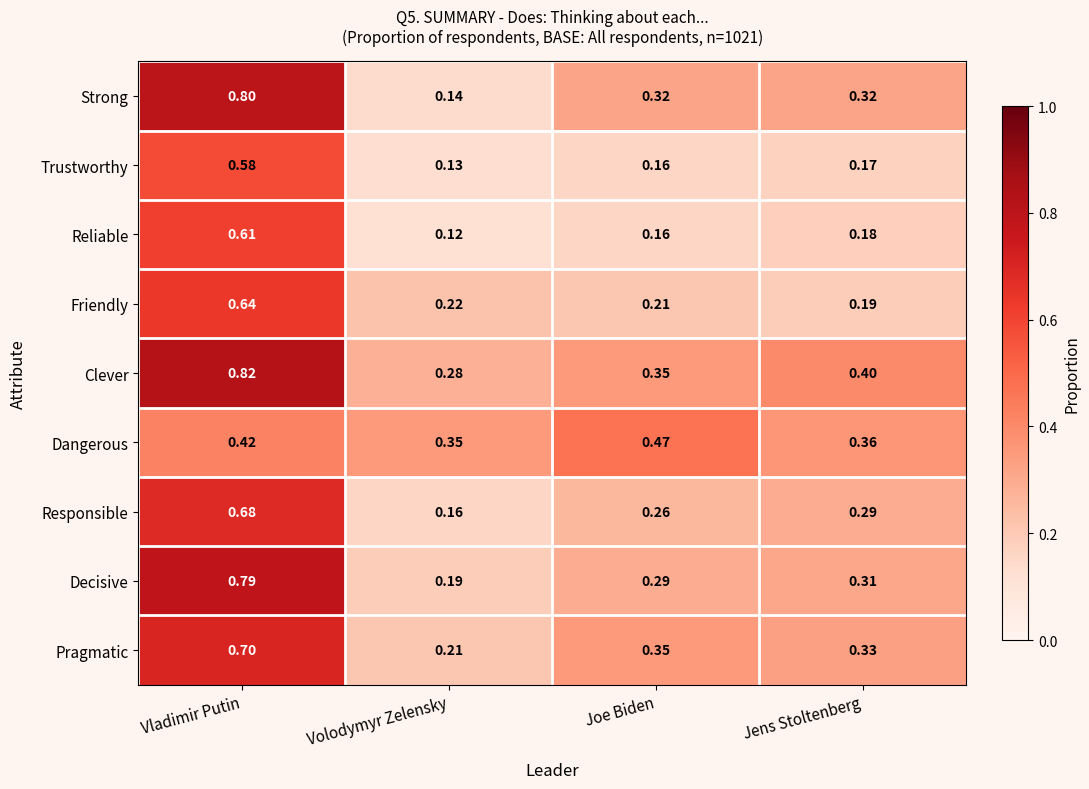

Which label corresponds to the largest value in the chart?

Vladimir Putin